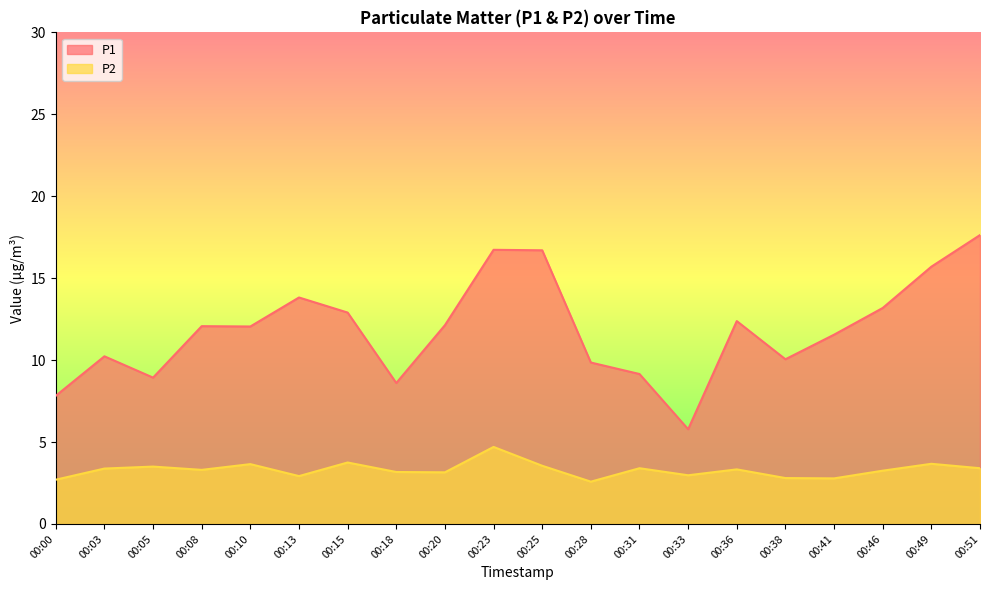

Is the value of P1 at 00:41 greater than the value of P2 at 00:33?

Yes